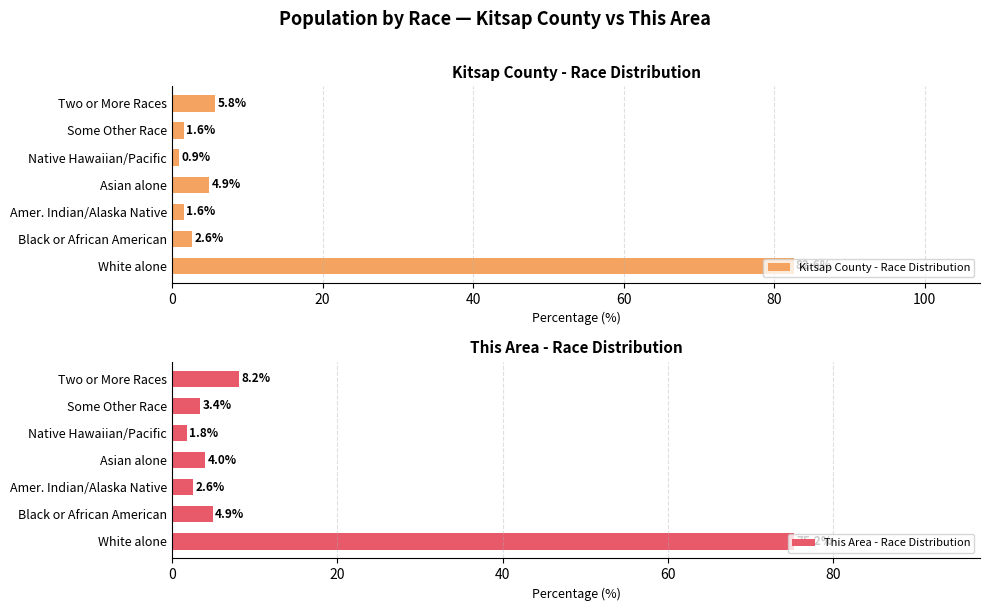

What is the sum of the Kitsap County - Race Distribution values at Native Hawaiian/Pacific and White alone?

83.5